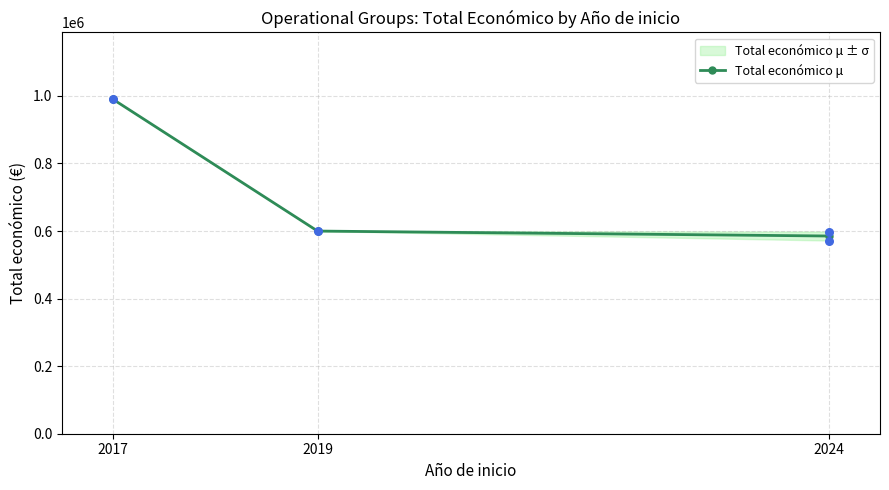

What is the change in value from 2019 to 2024?

-14681